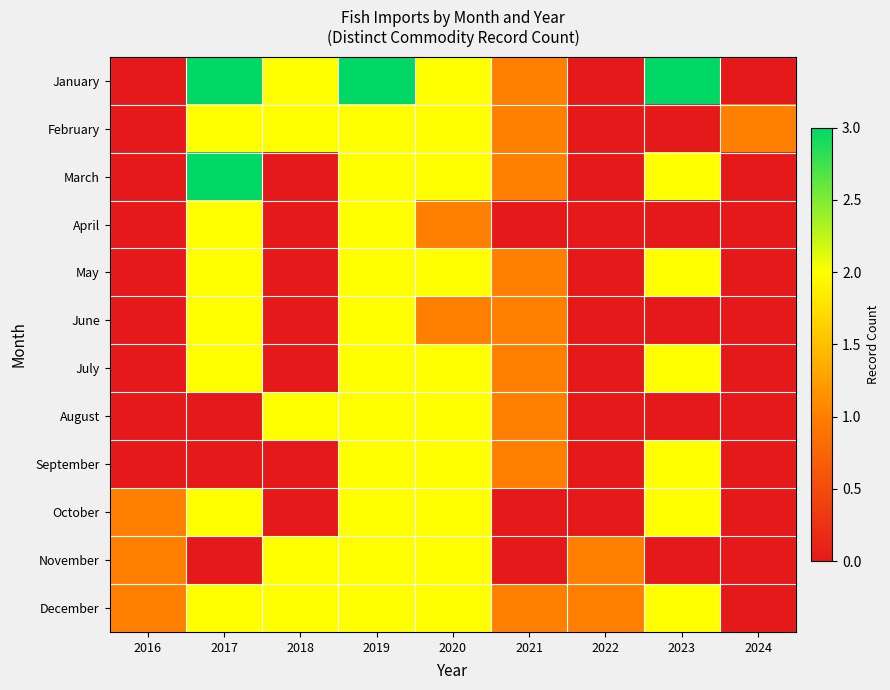

Reading left to right, list all the values displayed in this chart.

January: 2016=0	2017=3	2018=2	2019=3	2020=2	2021=1	2022=0	2023=3	2024=0
February: 2016=0	2017=2	2018=2	2019=2	2020=2	2021=1	2022=0	2023=0	2024=1
March: 2016=0	2017=3	2018=0	2019=2	2020=2	2021=1	2022=0	2023=2	2024=0
April: 2016=0	2017=2	2018=0	2019=2	2020=1	2021=0	2022=0	2023=0	2024=0
May: 2016=0	2017=2	2018=0	2019=2	2020=2	2021=1	2022=0	2023=2	2024=0
June: 2016=0	2017=2	2018=0	2019=2	2020=1	2021=1	2022=0	2023=0	2024=0
July: 2016=0	2017=2	2018=0	2019=2	2020=2	2021=1	2022=0	2023=2	2024=0
August: 2016=0	2017=0	2018=2	2019=2	2020=2	2021=1	2022=0	2023=0	2024=0
September: 2016=0	2017=0	2018=0	2019=2	2020=2	2021=1	2022=0	2023=2	2024=0
October: 2016=1	2017=2	2018=0	2019=2	2020=2	2021=0	2022=0	2023=2	2024=0
November: 2016=1	2017=0	2018=2	2019=2	2020=2	2021=0	2022=1	2023=0	2024=0
December: 2016=1	2017=2	2018=2	2019=2	2020=2	2021=1	2022=1	2023=2	2024=0